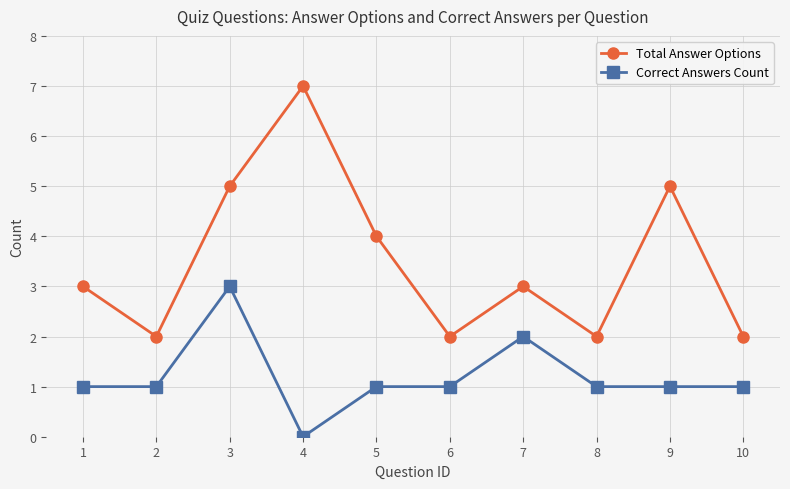

Count the number of categories in the chart.

10